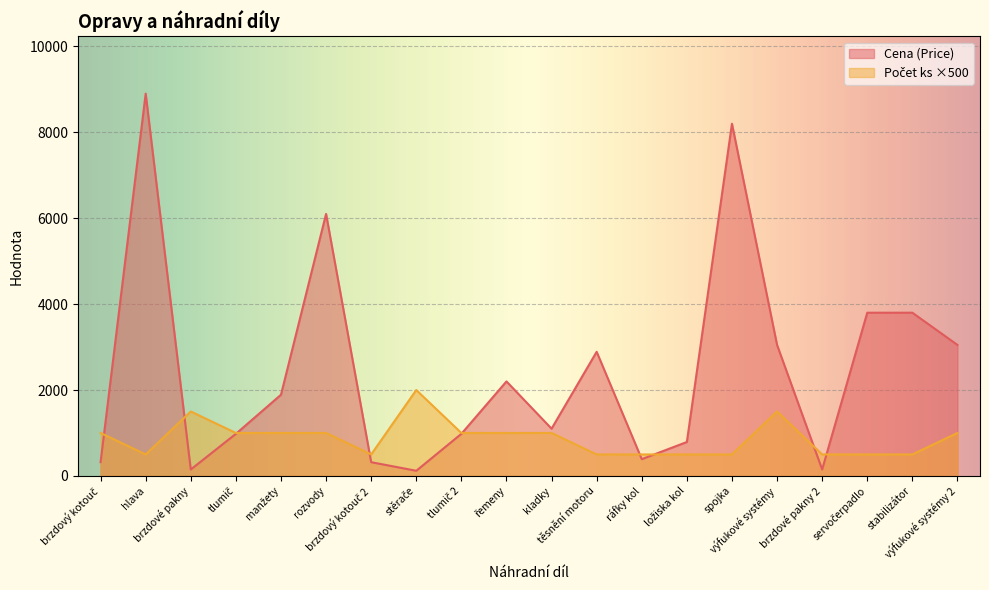

How many lines are shown in the chart?

2